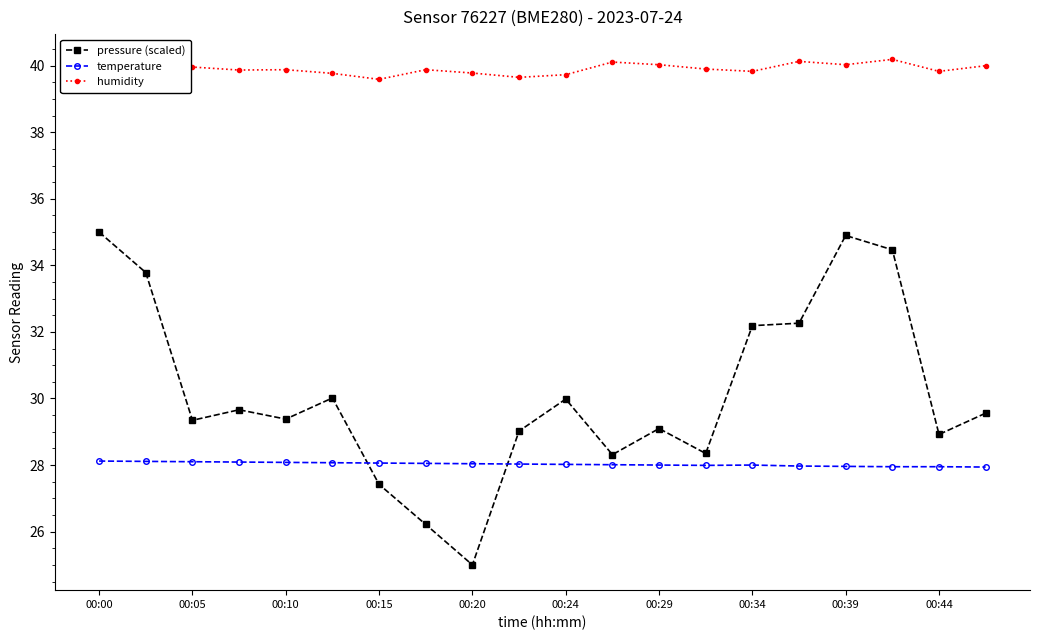

Rank the series by their average value, from highest to lowest.

humidity, pressure (scaled), temperature